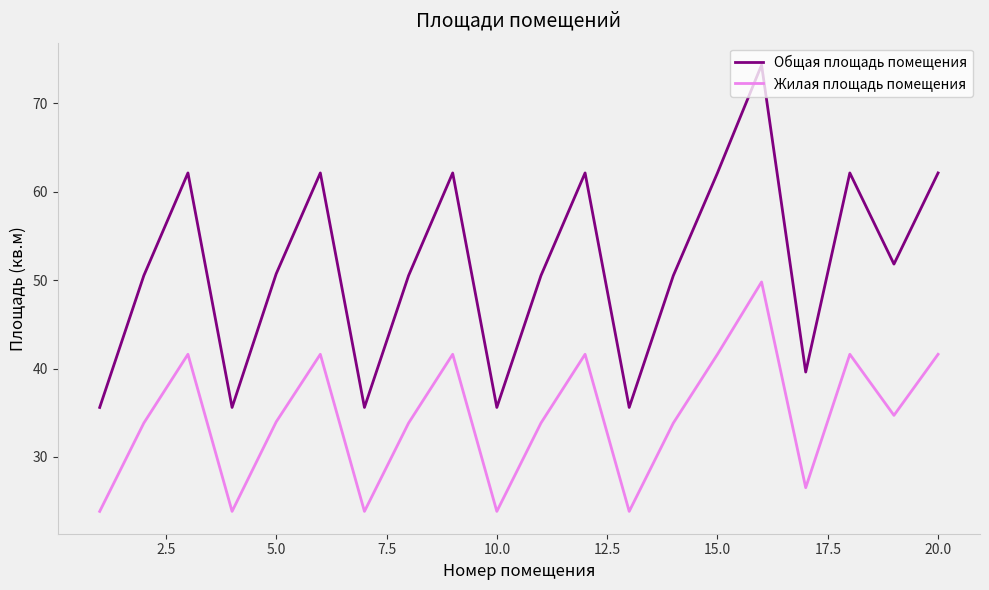

Rank the series by their average value, from highest to lowest.

Общая площадь помещения, Жилая площадь помещения